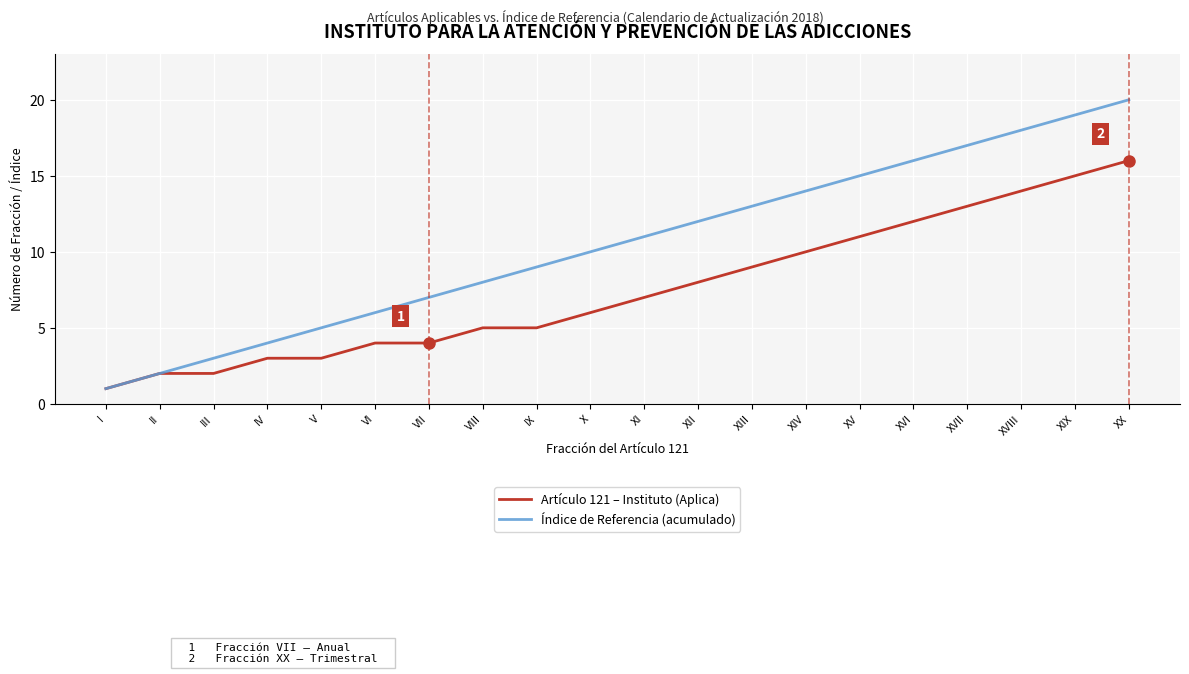

Rank the series at XVIII from lowest to highest value.

Artículo 121 – Instituto (Aplica), Índice de Referencia (acumulado)